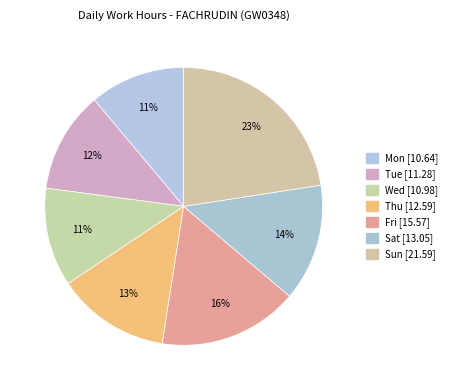

Is there any slice that represents more than half of the pie?

No